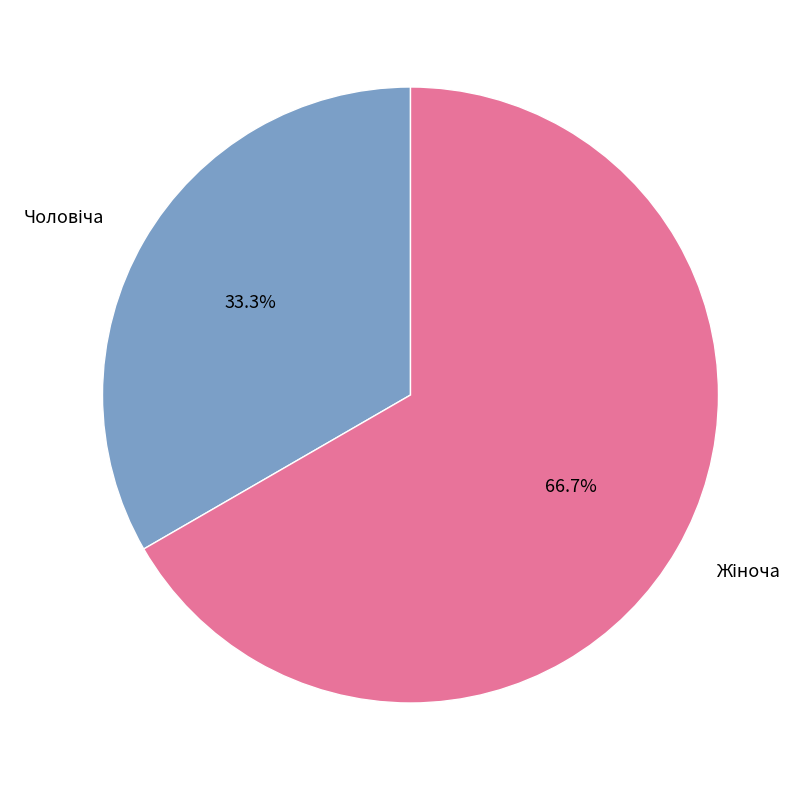

Combined, what portion of the pie is Жіноча and Чоловіча?

100.0%